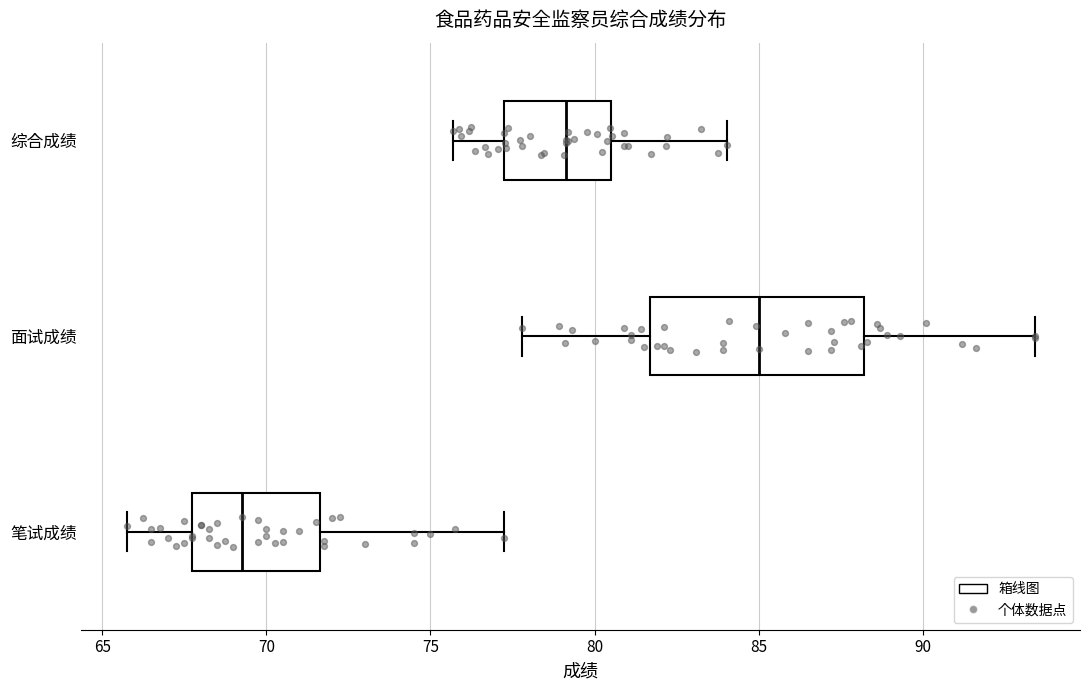

Which box is the widest, from its left edge to its right edge?

面试成绩